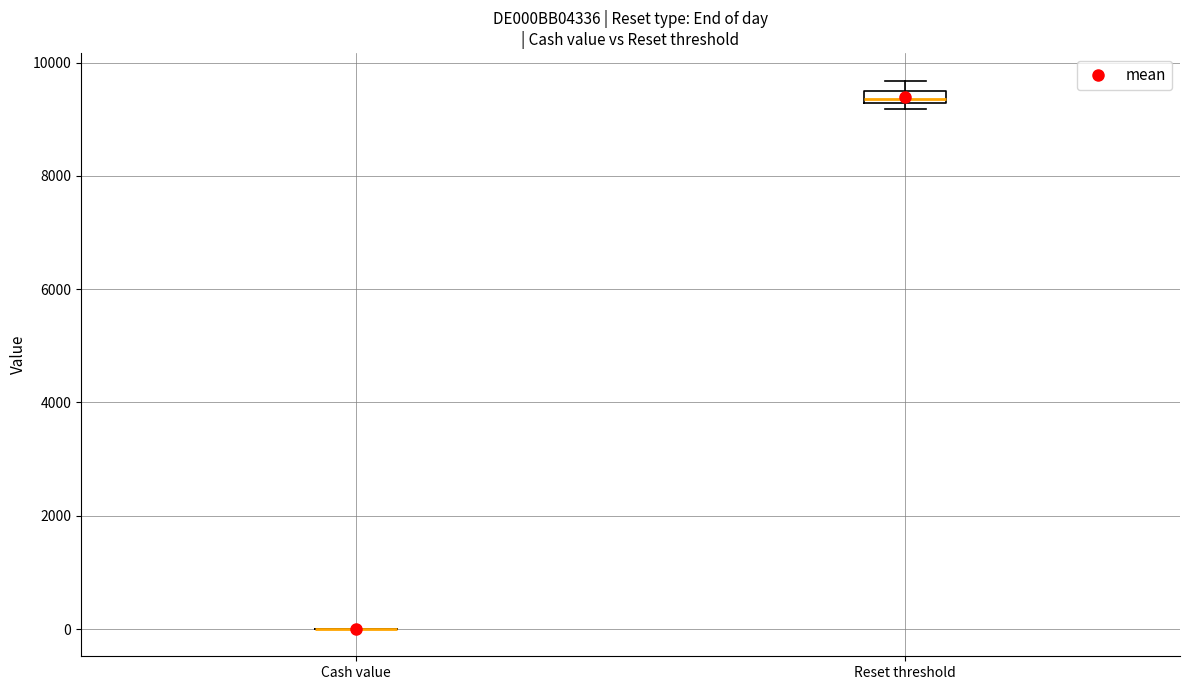

Comparing the boxes themselves (not the whiskers), which one is the tallest?

Reset threshold